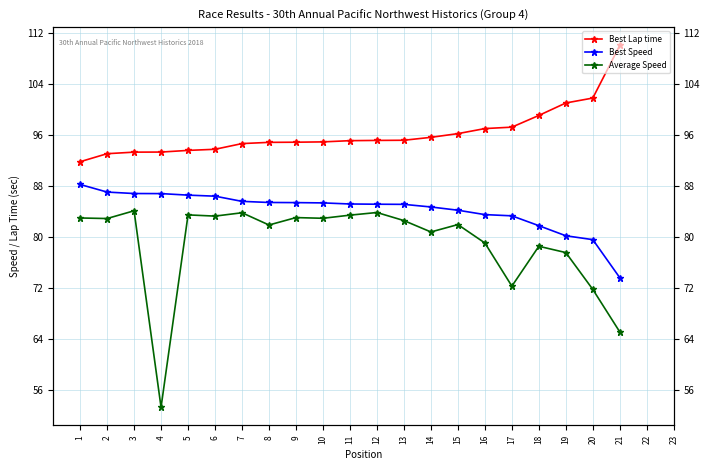

What is the average value of the Best Lap time series?

96.3